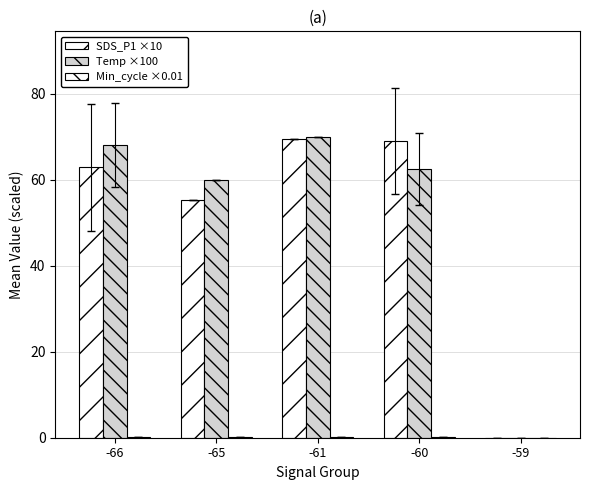

Count the number of data series in this chart.

3